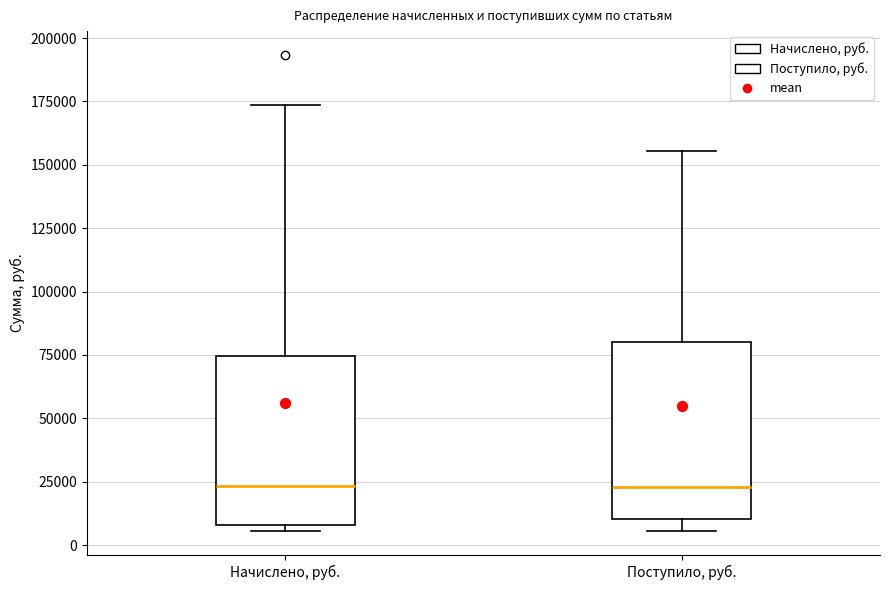

Reading left to right, read every box against the y-axis: the position of its median line, the range the box covers, and the ends of its whiskers. The values are not printed on the chart, so give them approximately, as read against the axis.

Начислено, руб.: median 25000, box 10000 to 75000, whiskers 5000 to 175000
Поступило, руб.: median 25000, box 10000 to 80000, whiskers 5000 to 155000